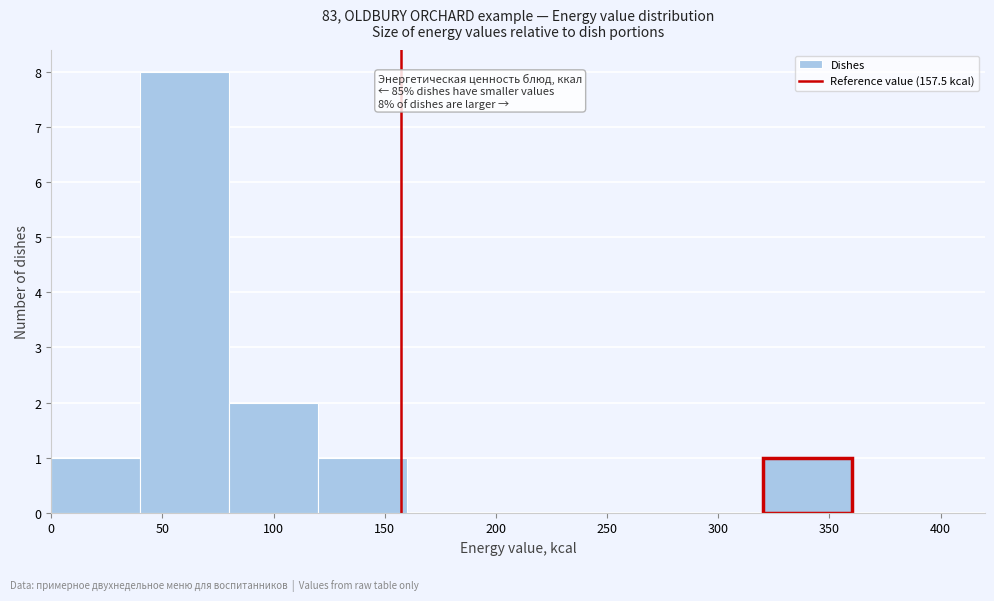

Which range on the x-axis has the tallest bar?

40 to 80